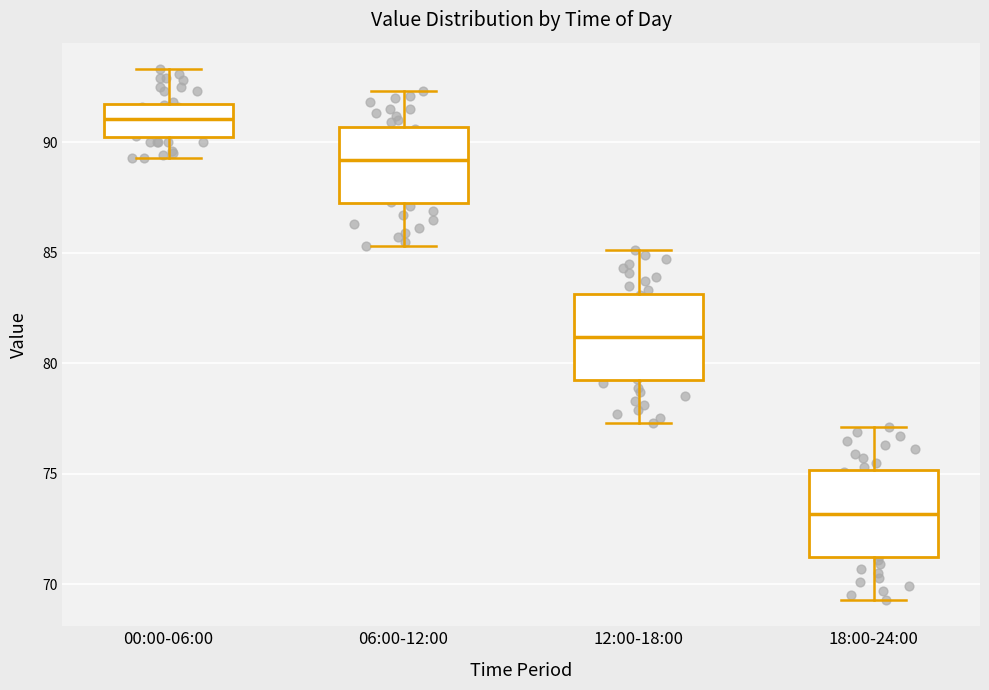

Where does the lower whisker of the box for 18:00-24:00 end on the y-axis? The values are not printed on the chart, so give them approximately, as read against the axis.

69.5